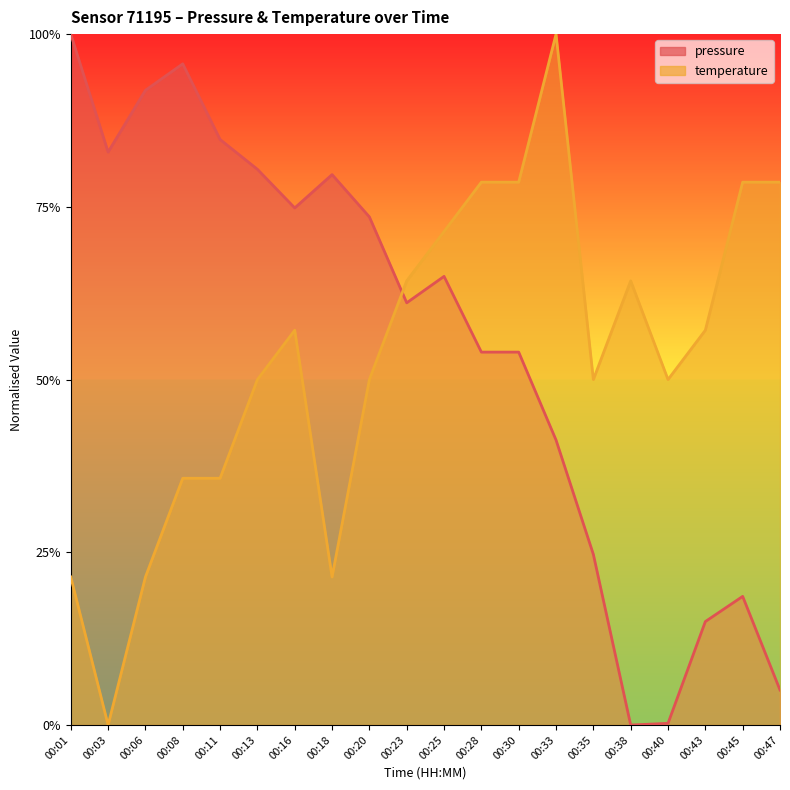

How many categories are shown in the chart?

20